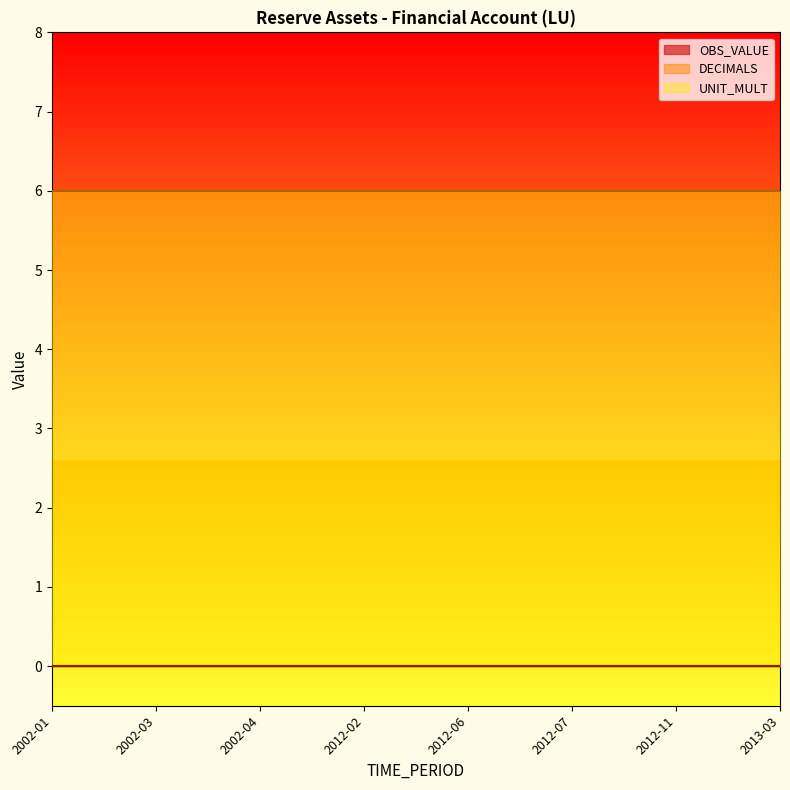

True or false: DECIMALS and OBS_VALUE intersect in this chart.

False